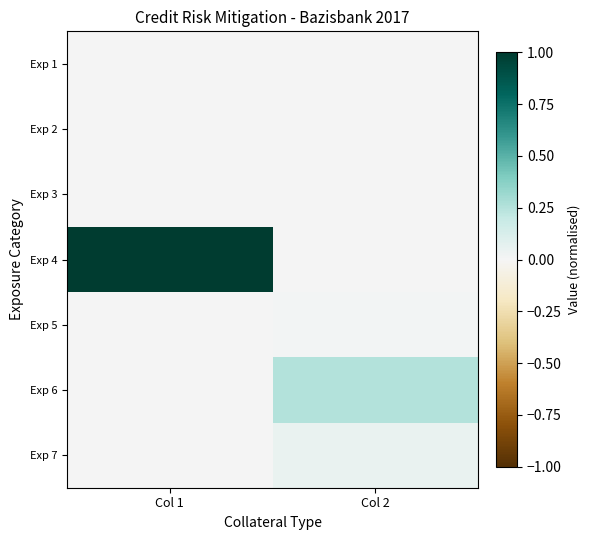

Reading left to right, extract all data points from this chart.

Exp 1: Col 1=0.0	Col 2=0.0
Exp 2: Col 1=0.0	Col 2=0.0
Exp 3: Col 1=0.0	Col 2=0.0
Exp 4: Col 1=1.0	Col 2=0.0
Exp 5: Col 1=0.0	Col 2=0.0
Exp 6: Col 1=0.0	Col 2=0.3
Exp 7: Col 1=0.0	Col 2=0.1